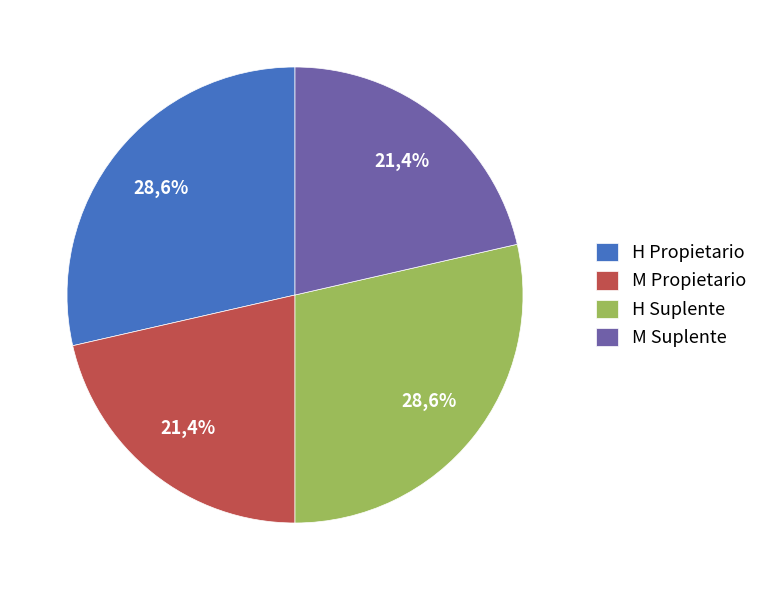

The H Propietario slice represents 29% of the pie. True or false?

True